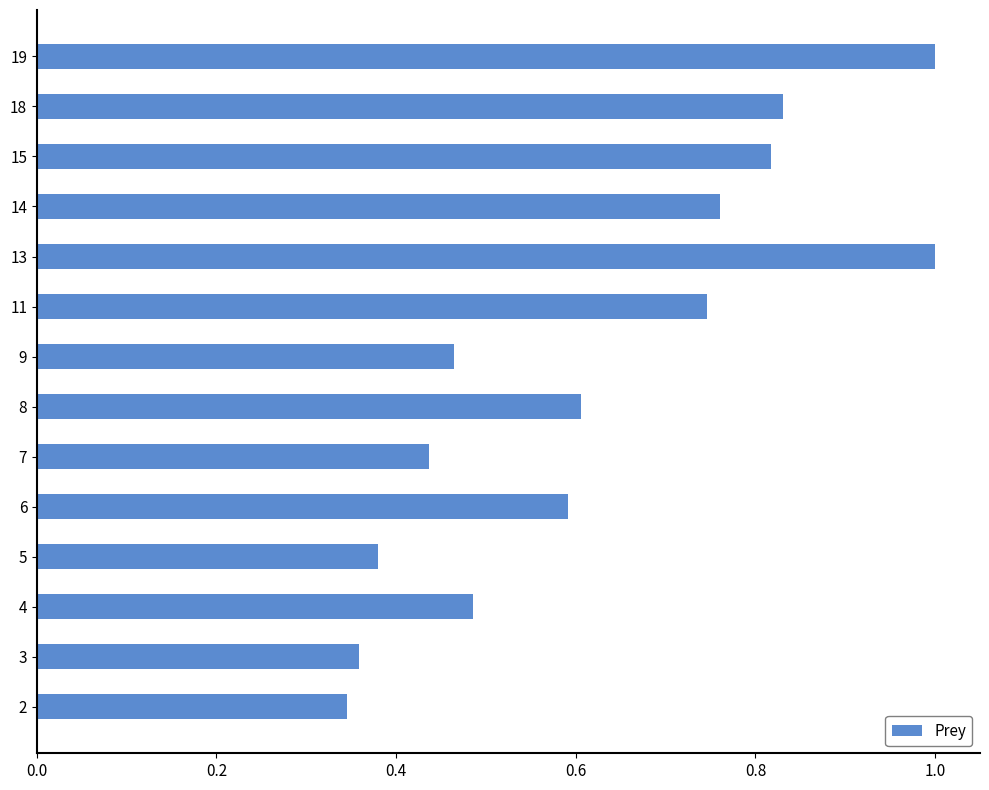

What is the change in value from 8 to 9?

-0.1